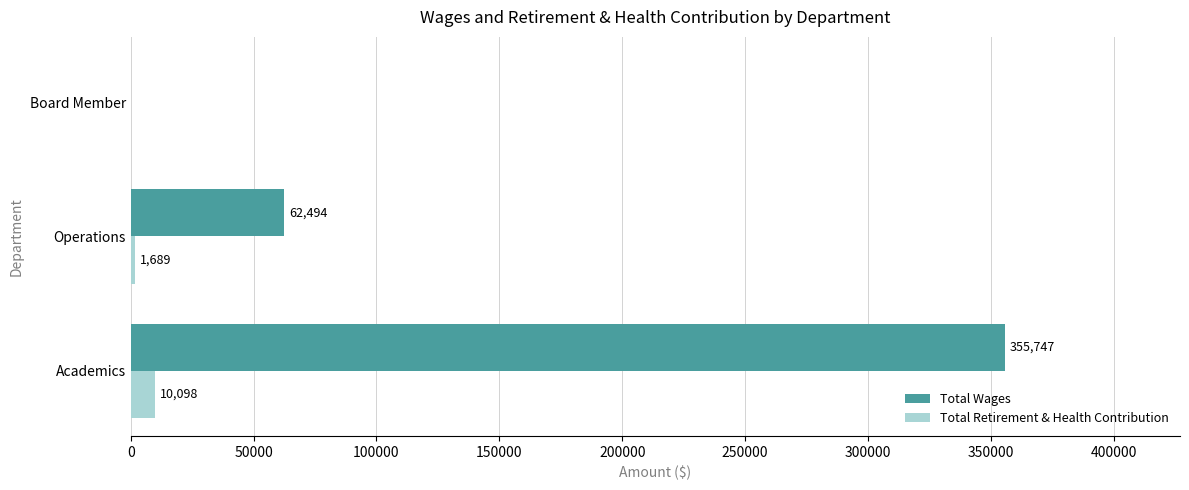

What are all the series names shown in the legend?

Total Wages, Total Retirement & Health Contribution